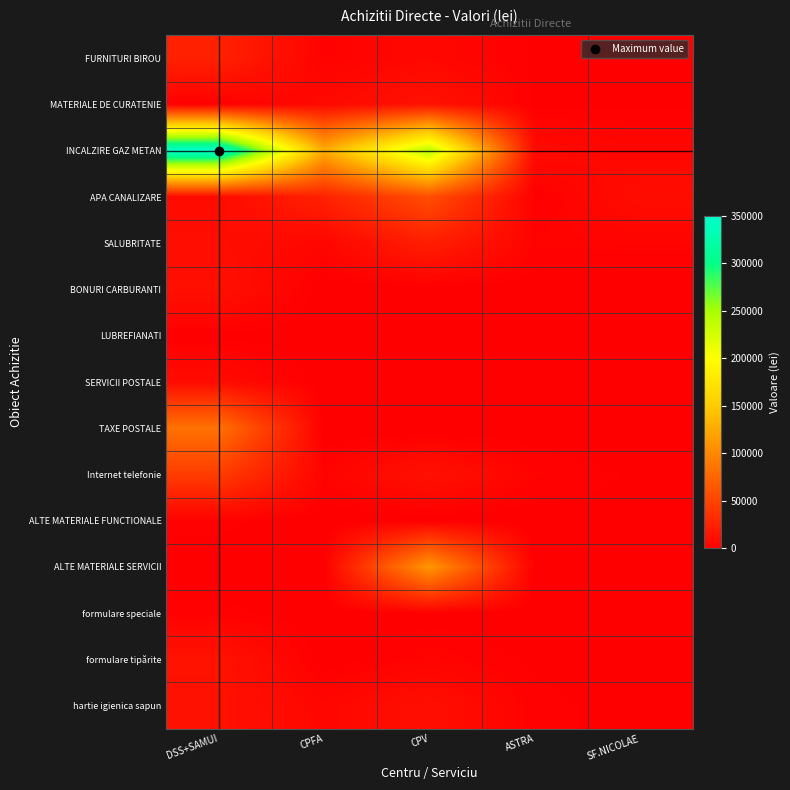

Which series changed the most between CPV and SF.NICOLAE?

INCALZIRE GAZ METAN